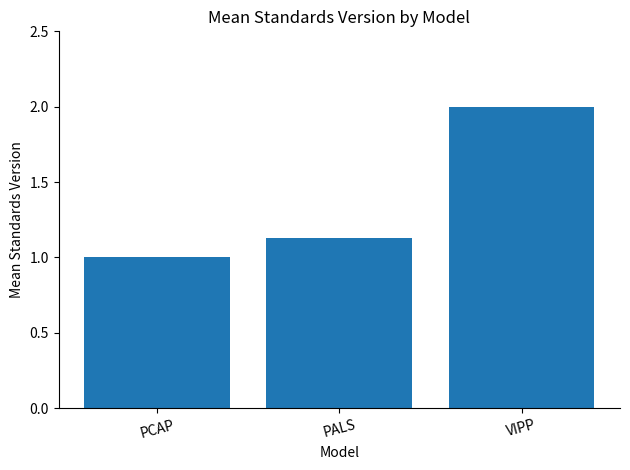

What is the label of the 1st bar from the right?

VIPP